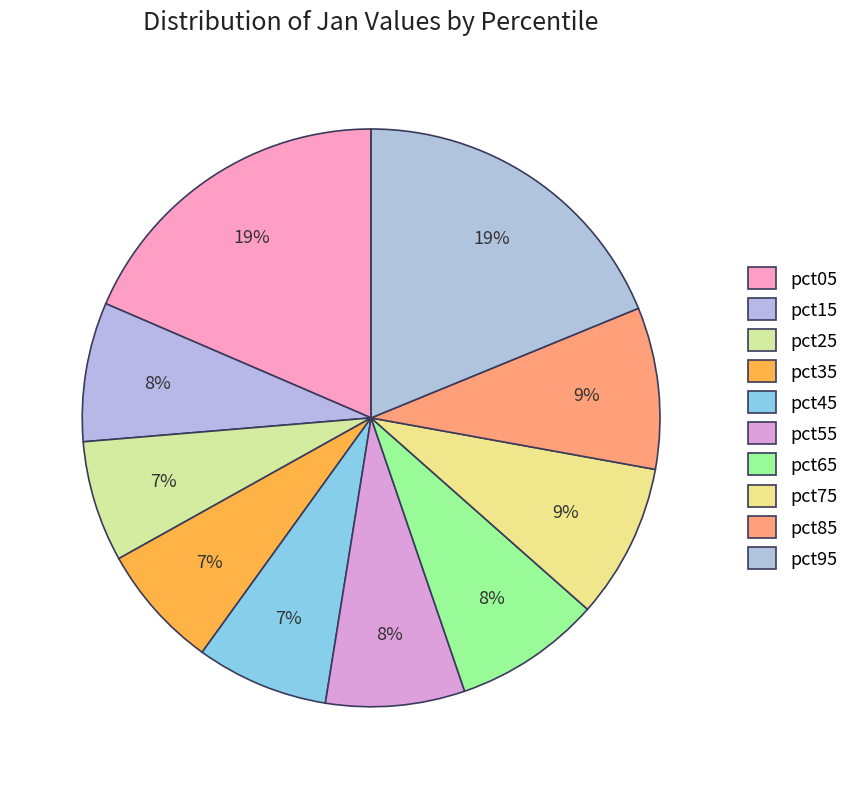

How many segments does this pie chart have?

10